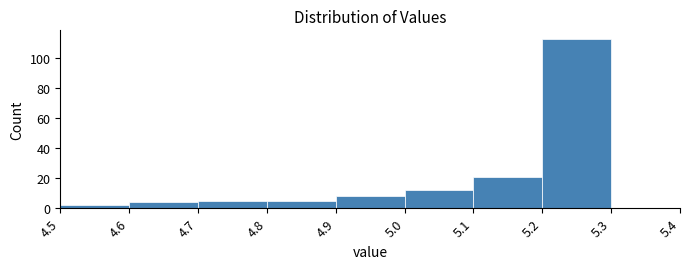

Reading left to right, extract all data points from this chart.

4.5=2	4.6=4	4.7=5	4.8=5	4.9=8	5.0=12	5.1=21	5.2=113	5.3=0